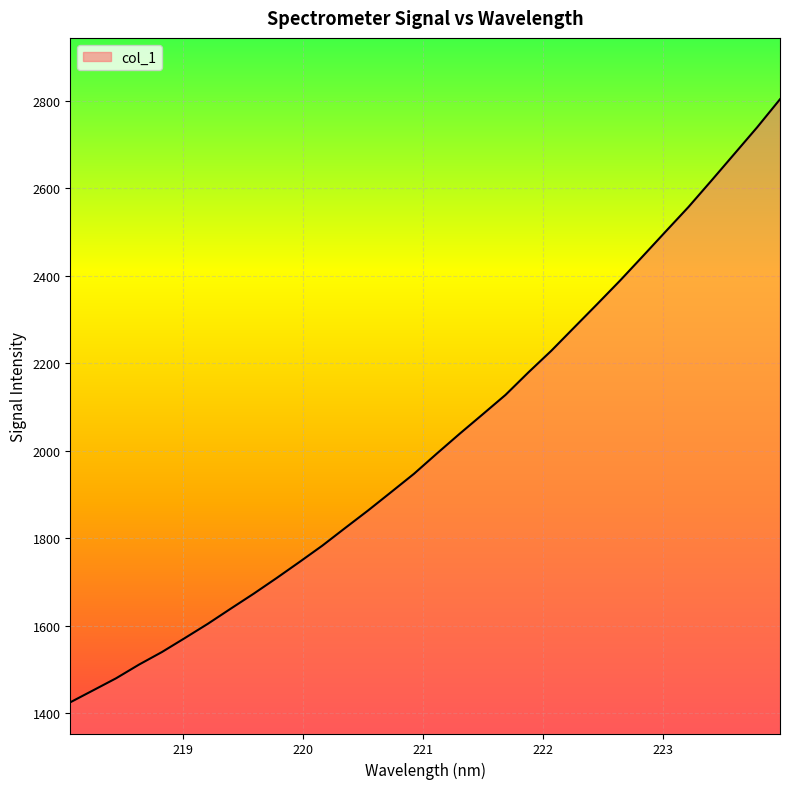

True or false: there are more than 0 points higher than both neighbors.

False